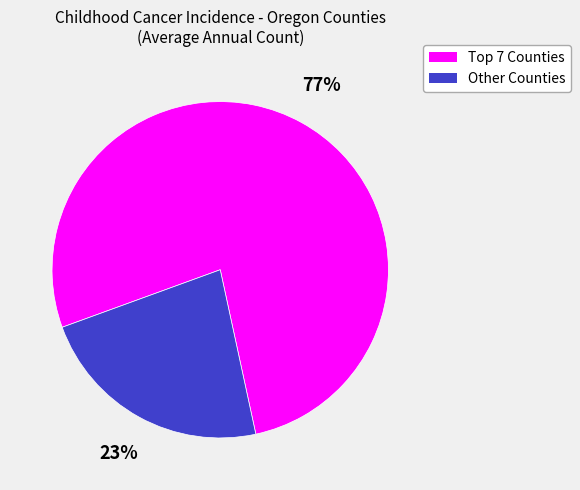

Which category accounts for the majority?

Top 7 Counties